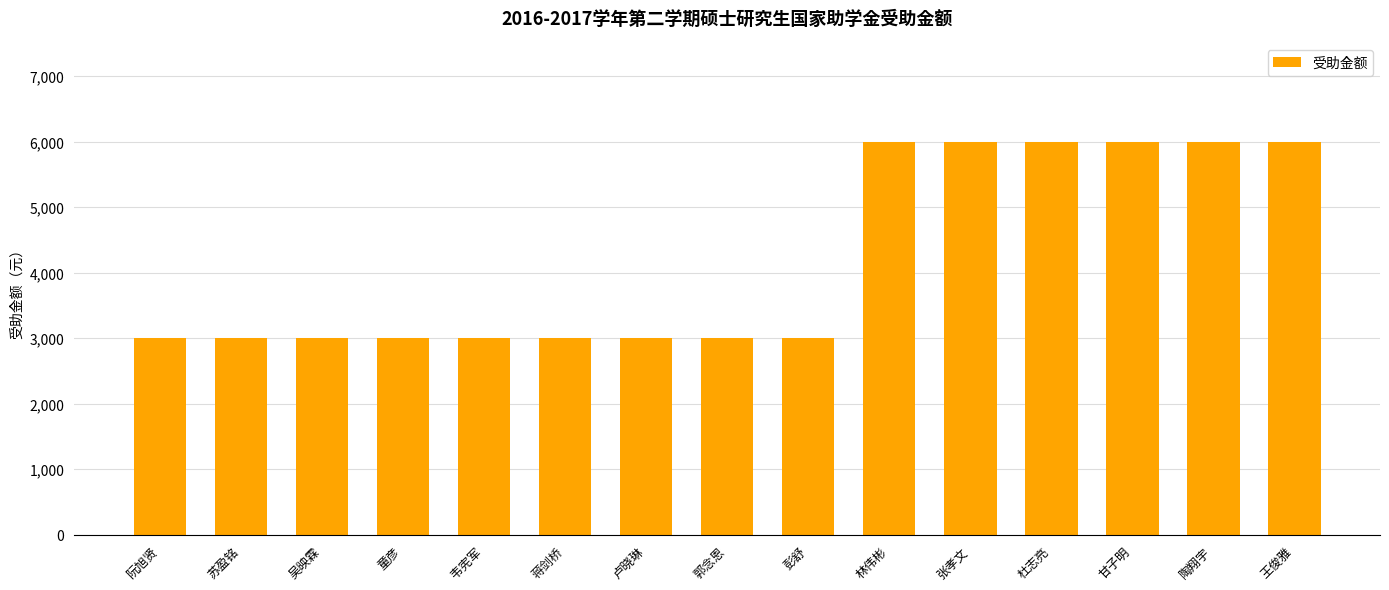

What is the greatest value displayed?

6000